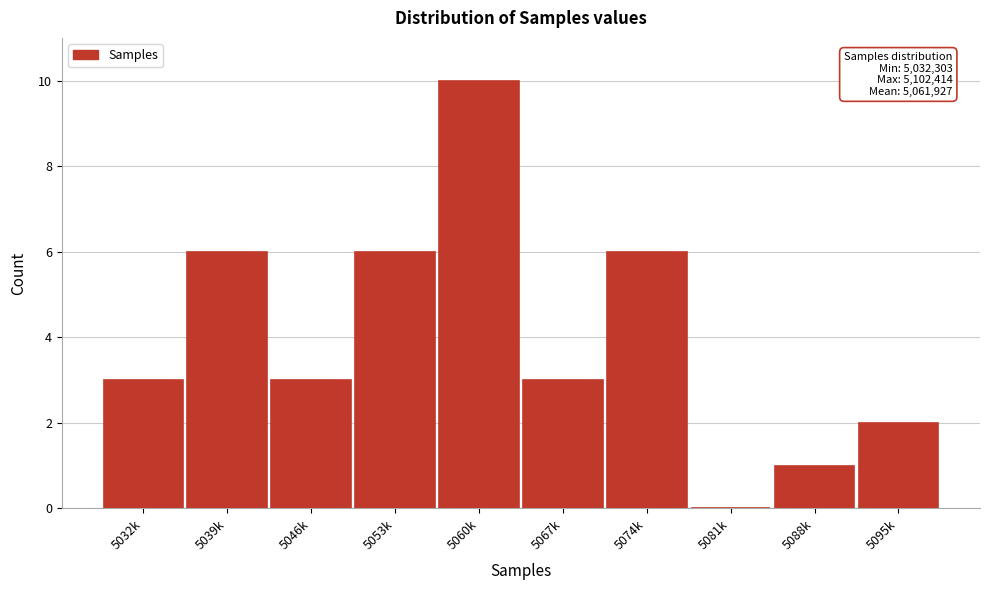

Reading left to right, list all the values displayed in this chart.

5032k=3	5039k=6	5046k=3	5053k=6	5060k=10	5067k=3	5074k=6	5081k=0	5088k=1	5095k=2